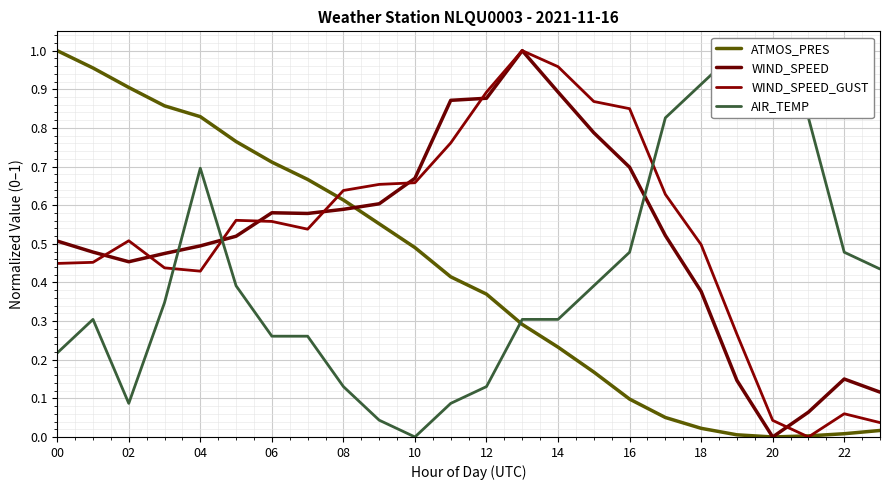

Which series changed the most between 04 and 15?

ATMOS_PRES